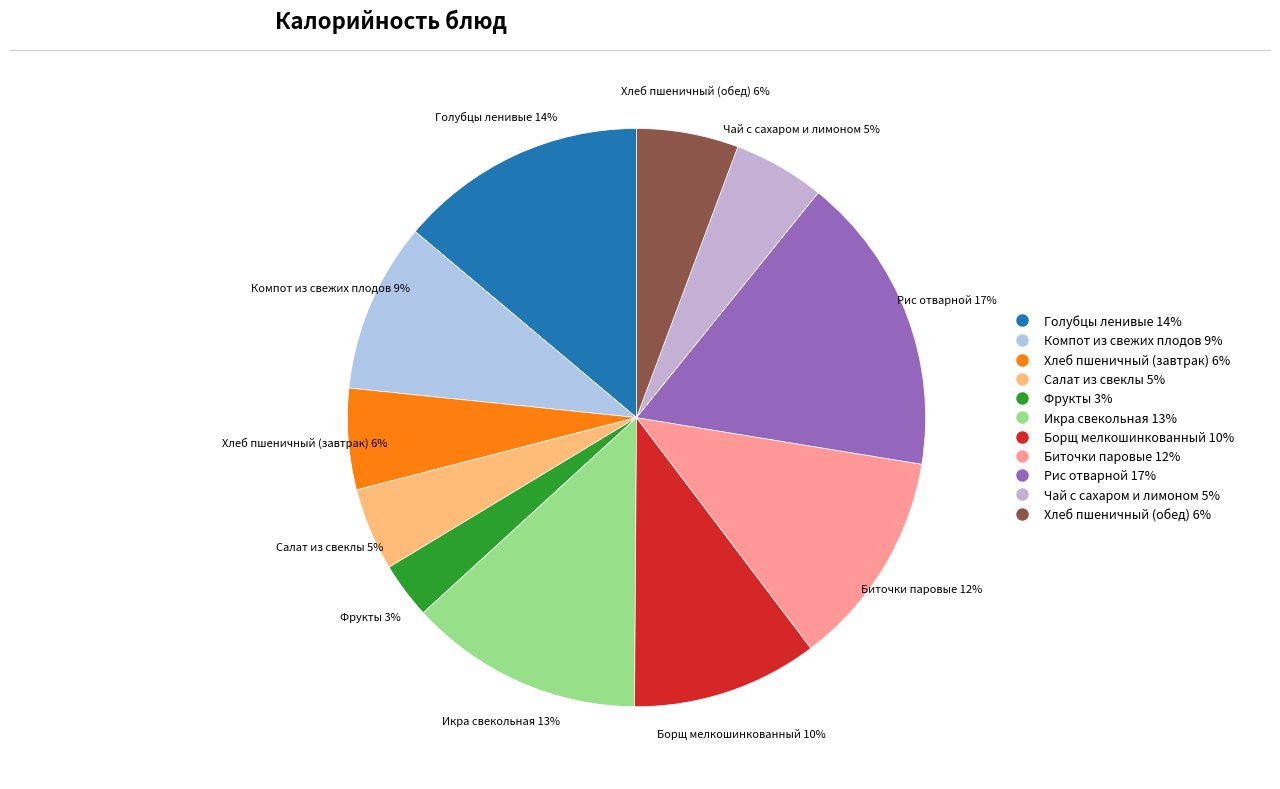

True or false: Хлеб пшеничный (обед) accounts for 11% of the total.

False